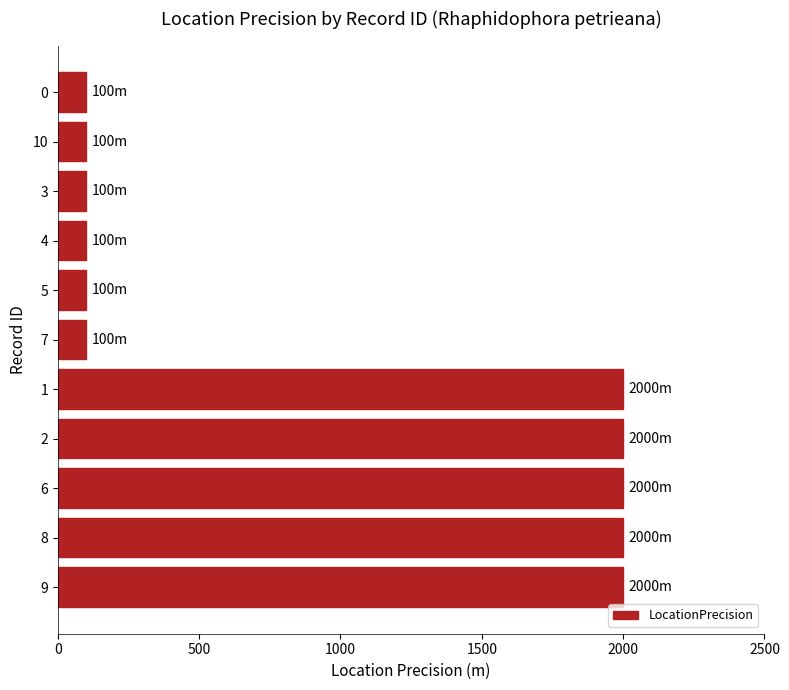

What value does the data have at 9?

2000